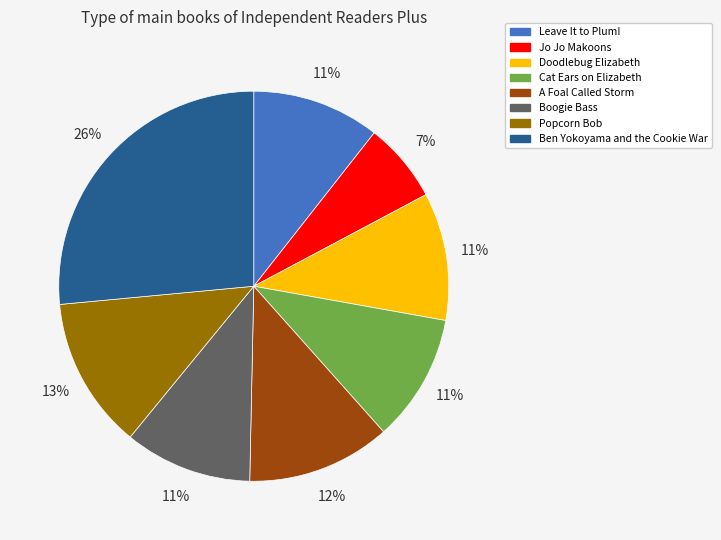

True or false: Popcorn Bob accounts for 26% of the total.

False